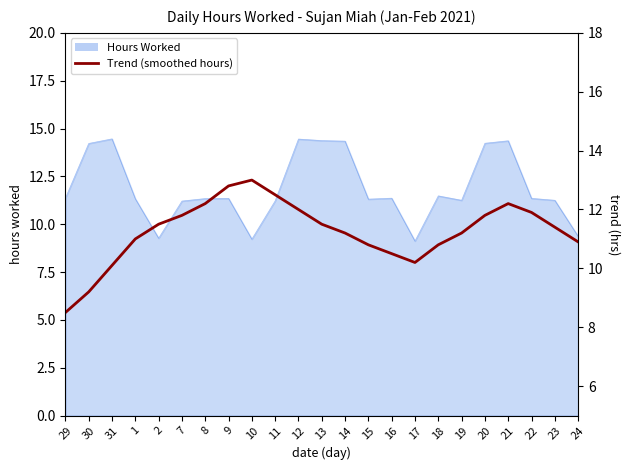

The chart shows a value of 10.8 at 18. True or false?

True